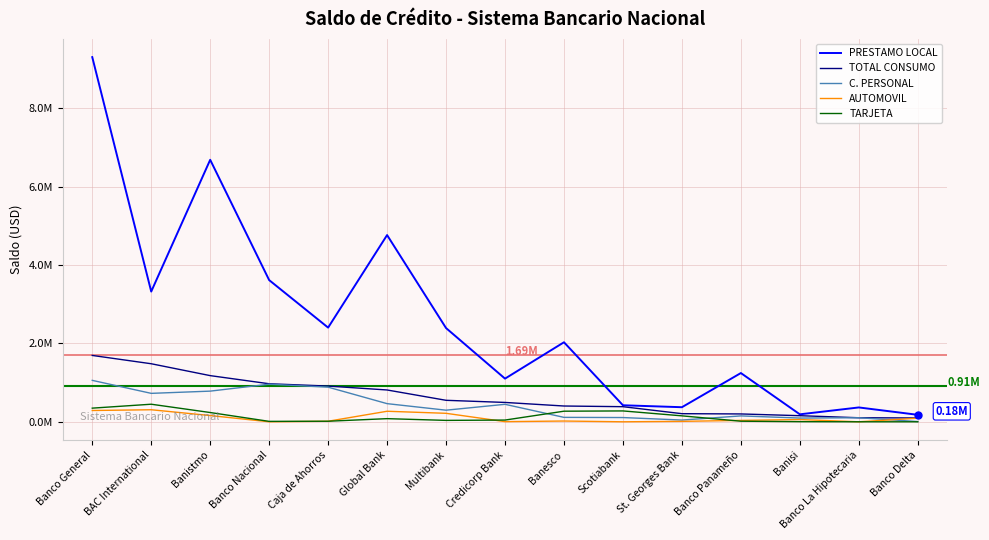

Does the chart display data point markers on the line(s)?

No